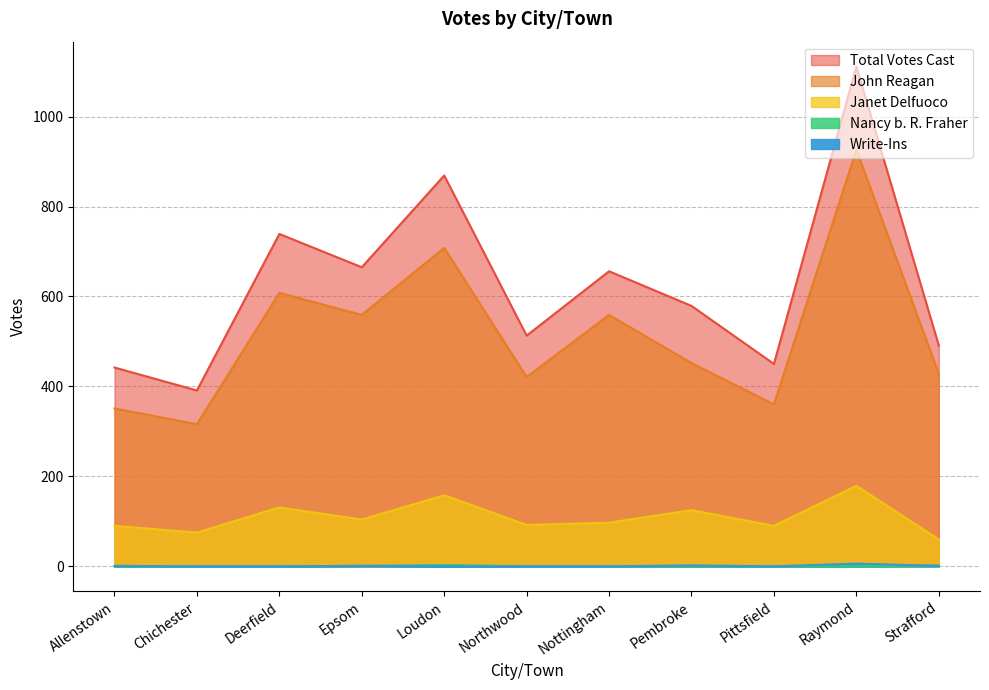

What are all the series names shown in the legend?

John Reagan, Janet Delfuoco, Nancy b. R. Fraher, Write-Ins, Total Votes Cast